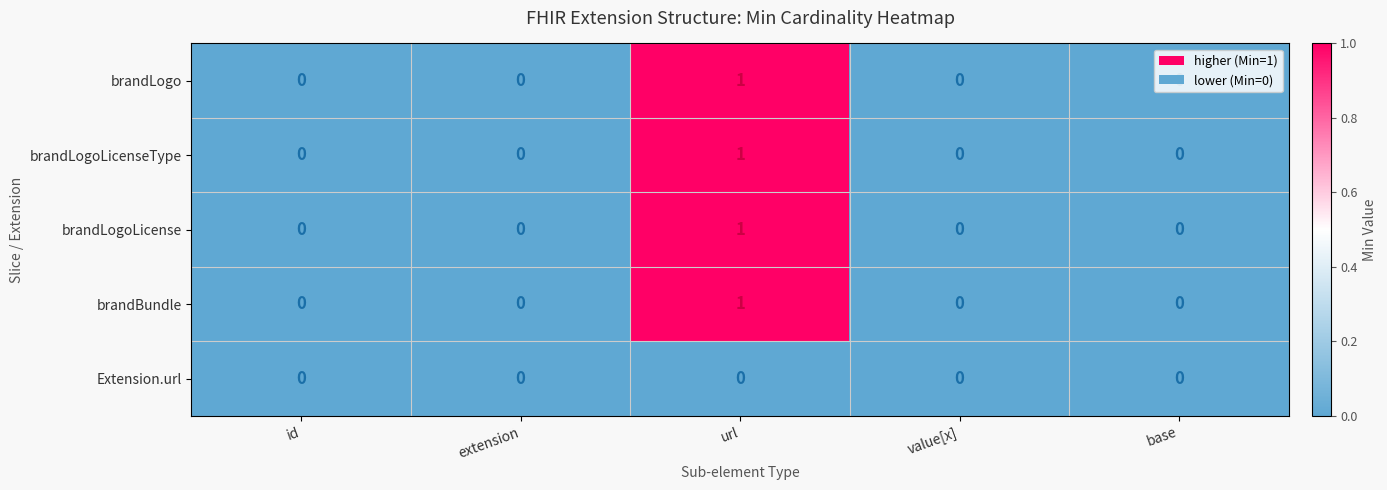

The brandBundle series shows -1 at base. True or false?

False